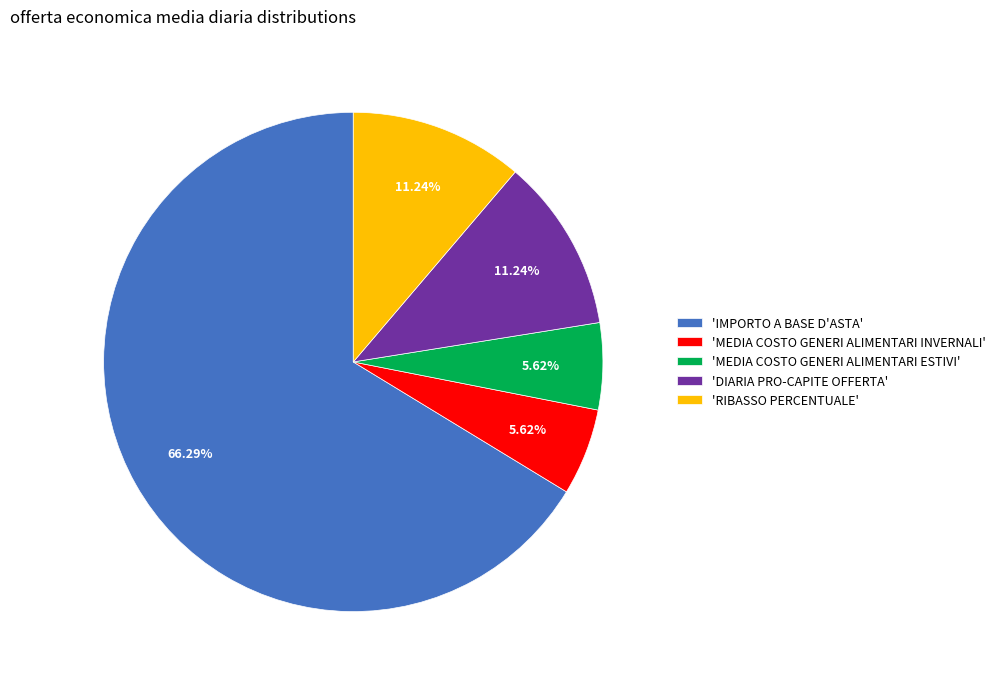

Which category accounts for the majority?

'IMPORTO A BASE D'ASTA'